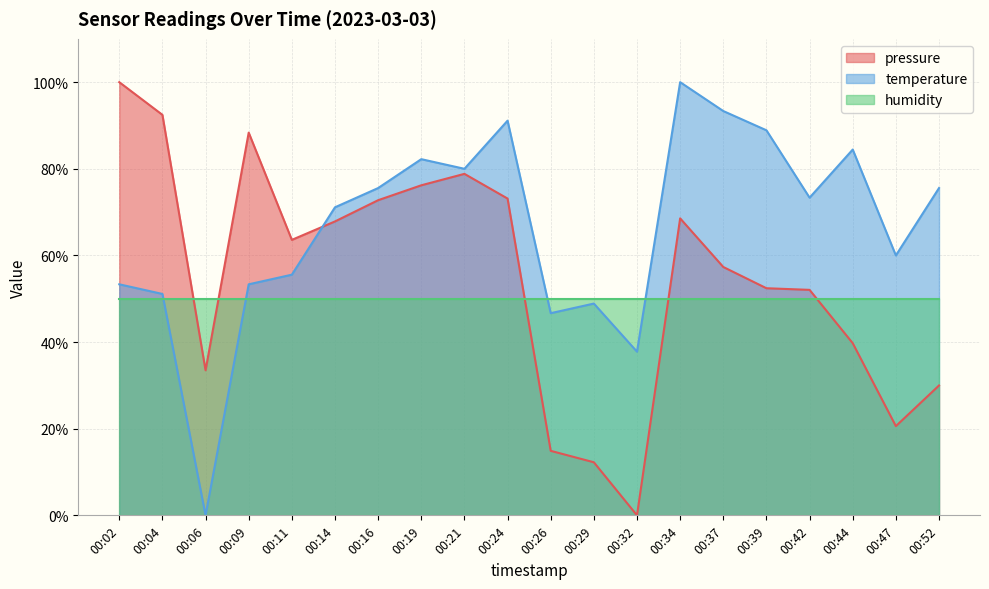

Between 00:14 and 00:26, which series saw the biggest shift?

pressure